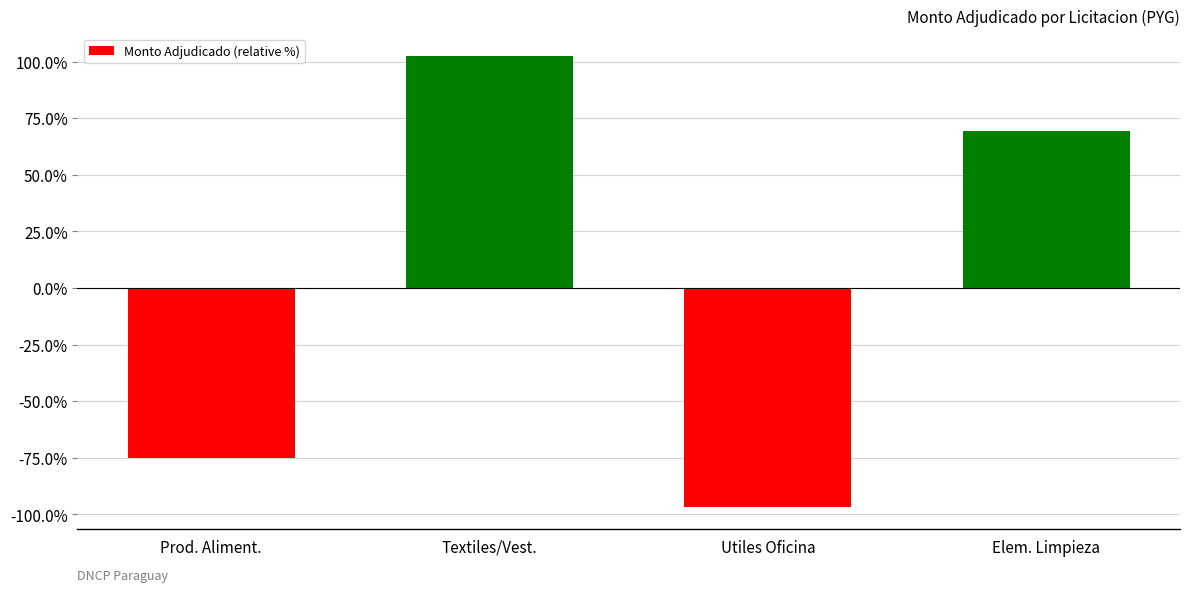

Is it true that the value at Elem. Limpieza is 69.3?

True